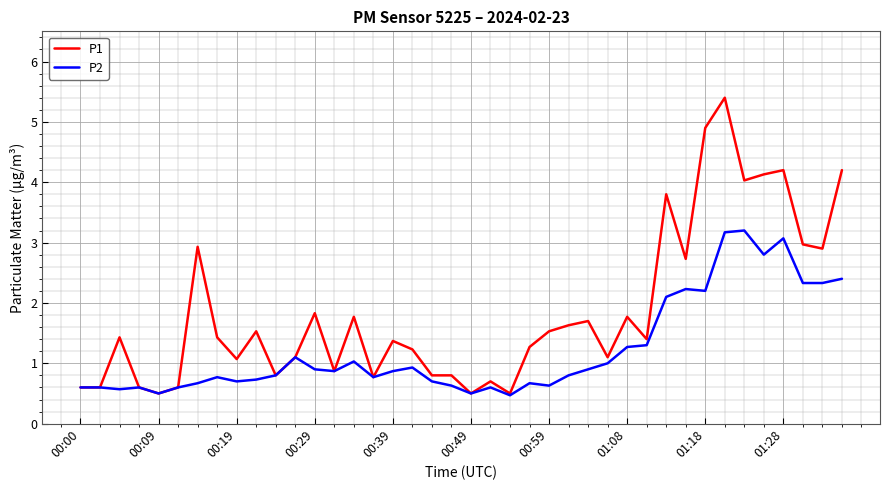

What is the greatest value displayed?

5.4